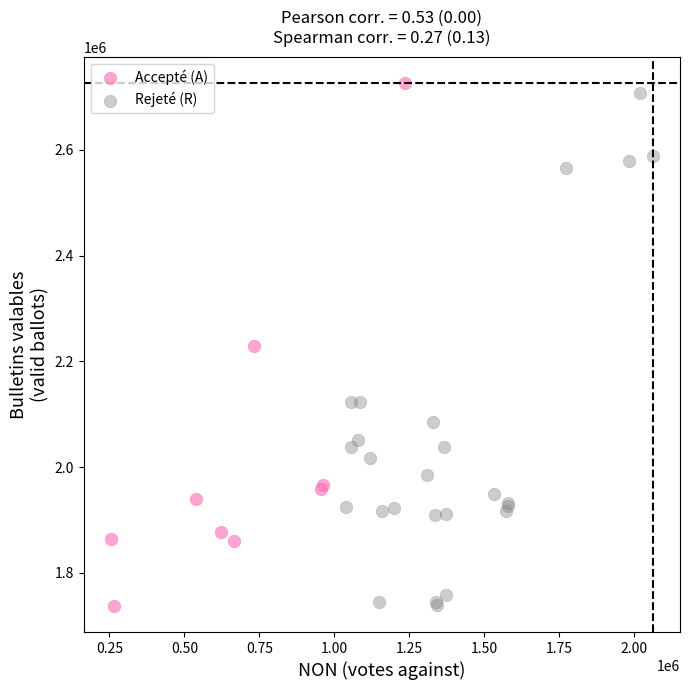

What are all the series names shown in the legend?

Accepté (A), Rejeté (R)